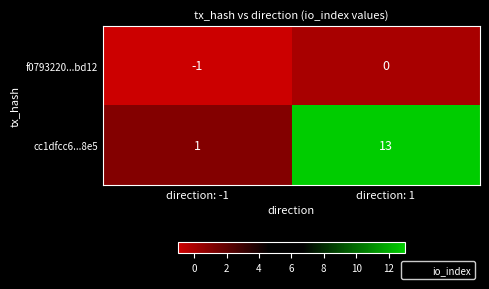

Which series has the largest range (max minus min)?

cc1dfcc6...8e5